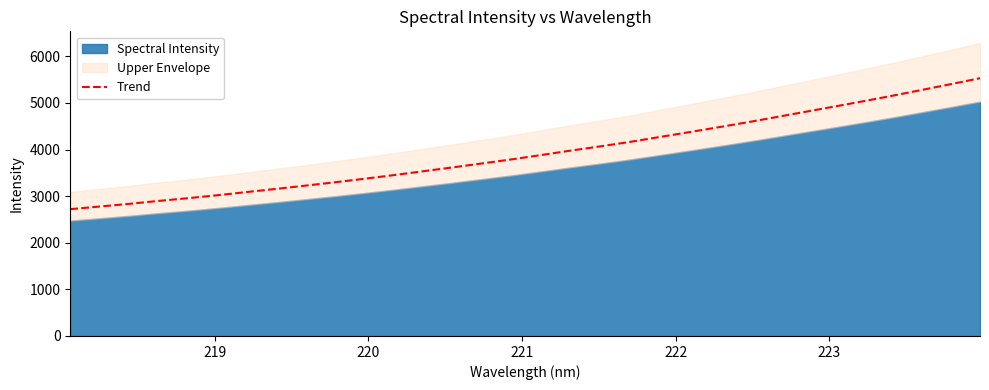

What is the highest value of the Trend series?

5529.7